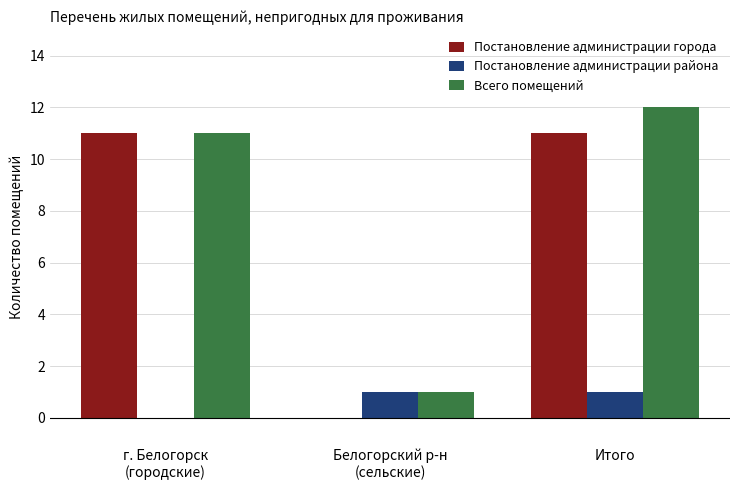

How many categories are shown in the chart?

3